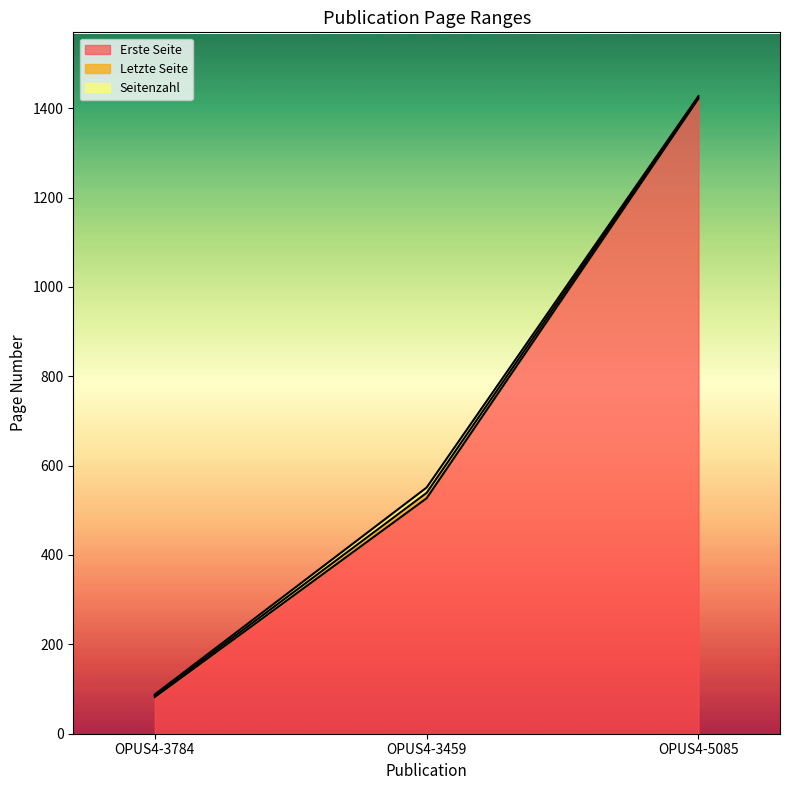

What is the smallest value displayed?

82